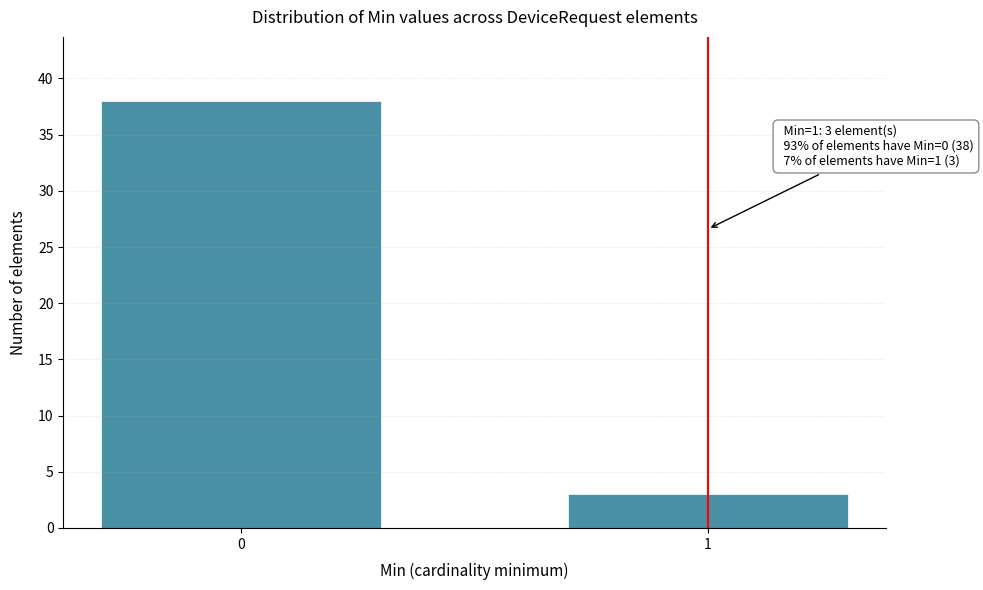

Reading left to right, extract all data points from this chart.

0=38	1=3